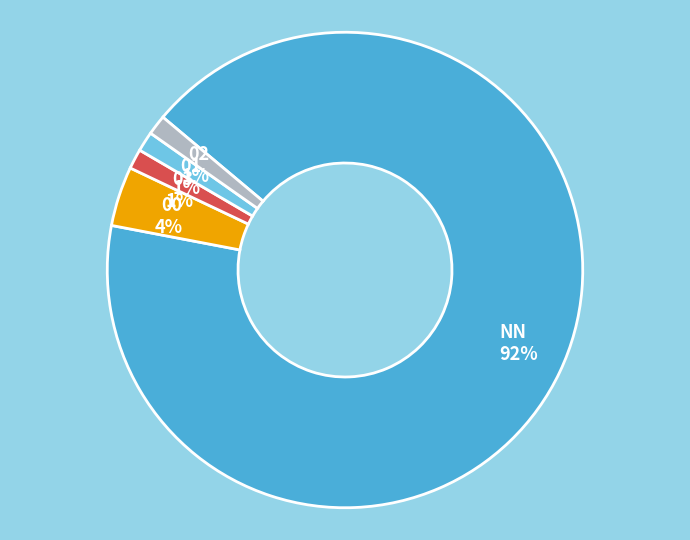

Which has a higher value, 00 or 03?

00